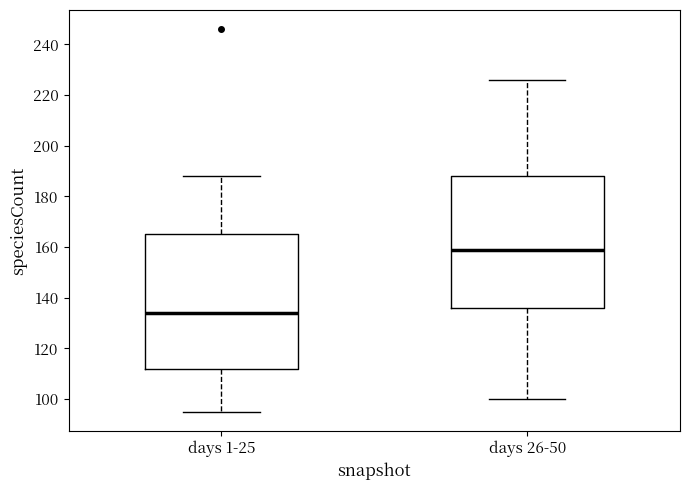

Where does the lower whisker of the box for days 26-50 end on the y-axis? The values are not printed on the chart, so give them approximately, as read against the axis.

100